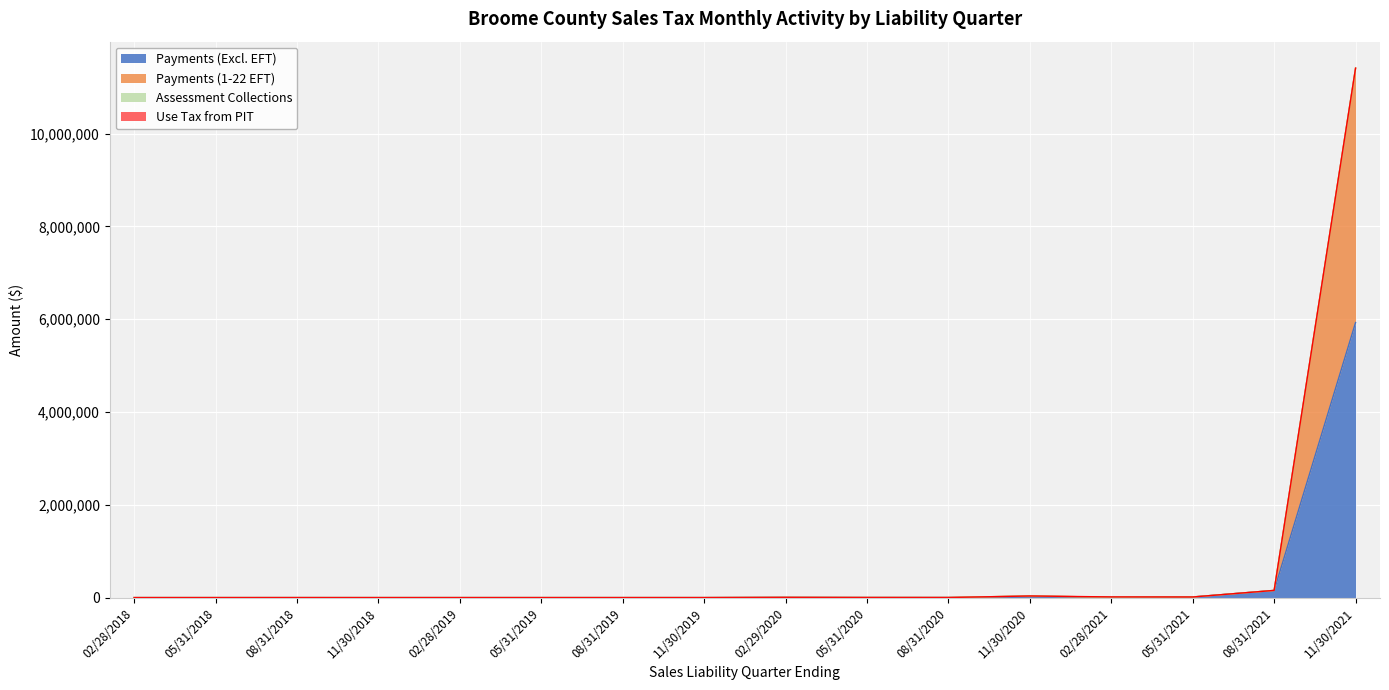

At which label is Payments (Excl. EFT) closest to 2964106?

08/31/2021